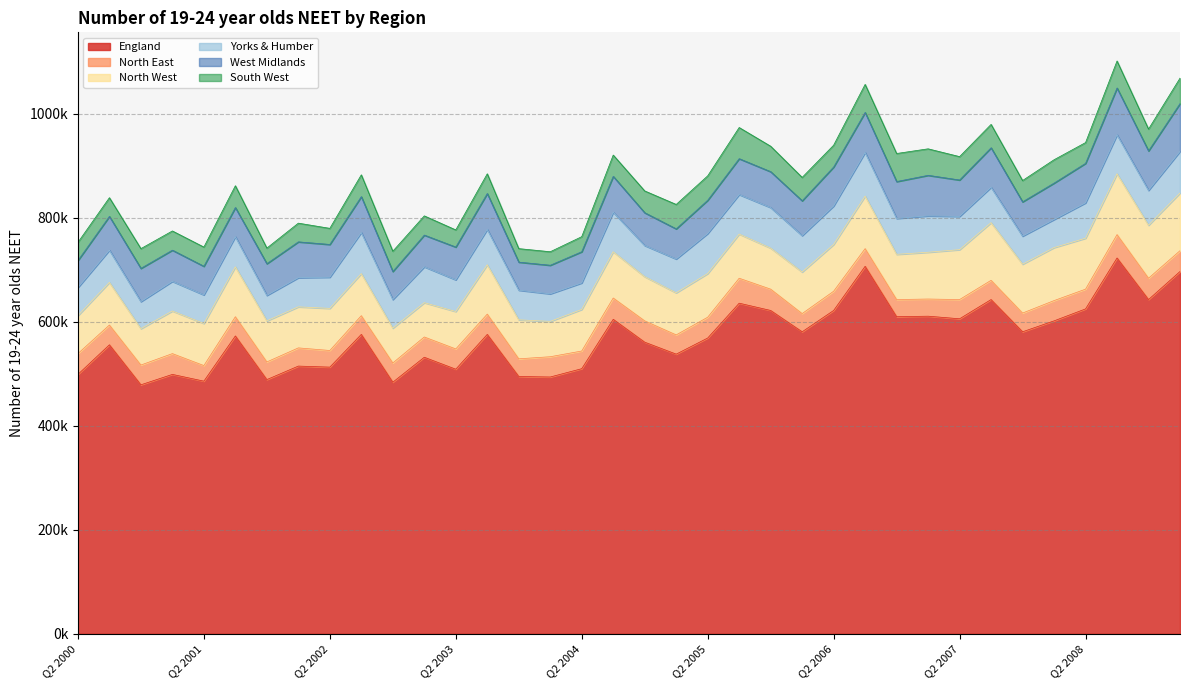

The Yorks & Humber series shows 26347 at Q1 2002. True or false?

False